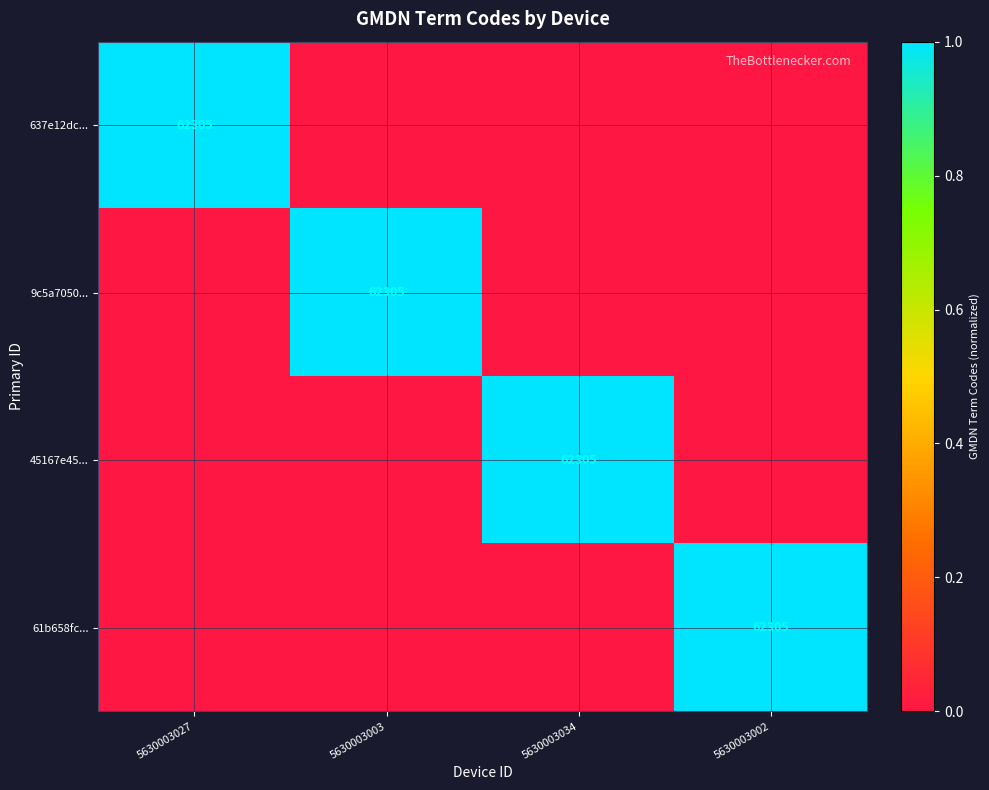

The 637e12dc... series shows 95074 at 5630003027. True or false?

False